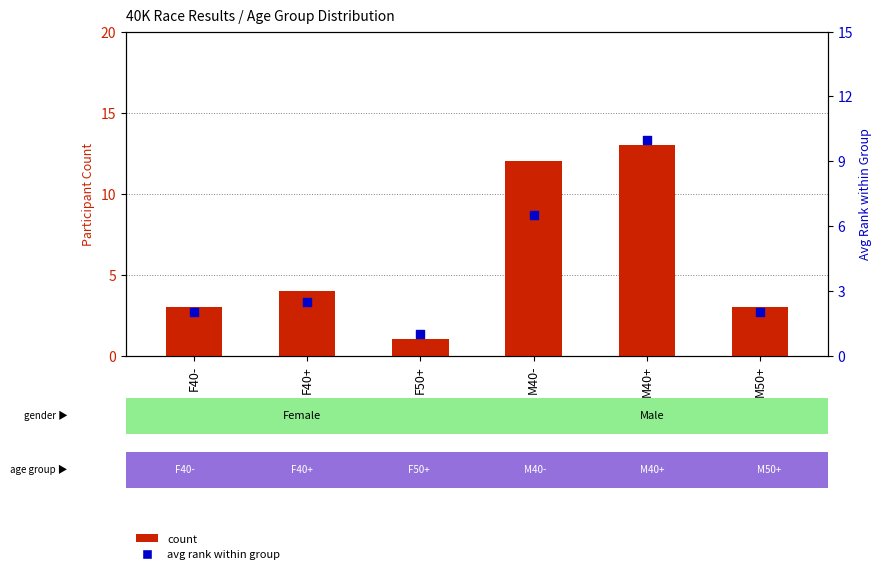

Which series reaches the minimum Y coordinate?

Female count